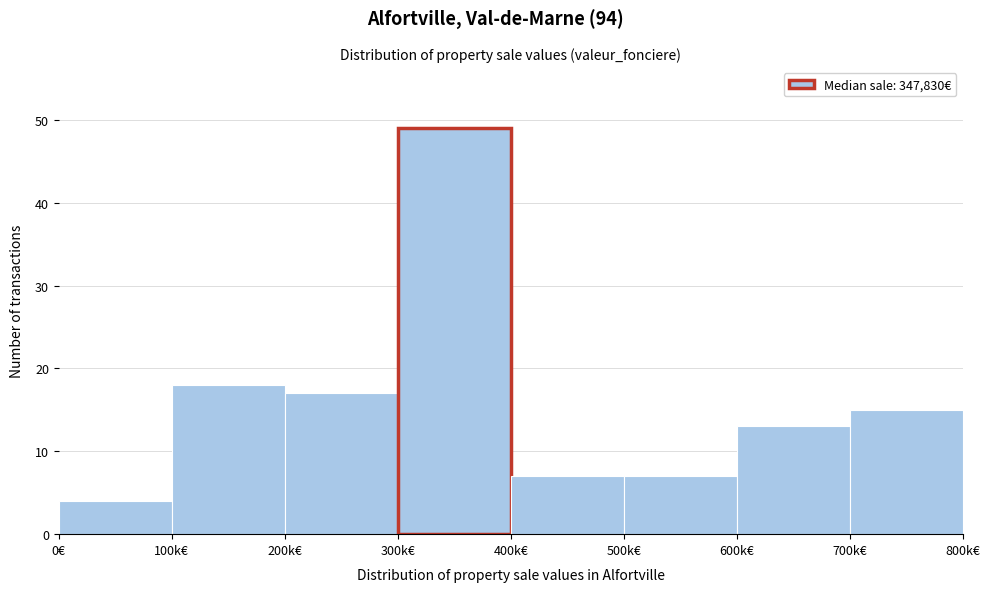

Reading left to right, what are all the values shown in this chart?

4	18	17	49	7	7	13	15